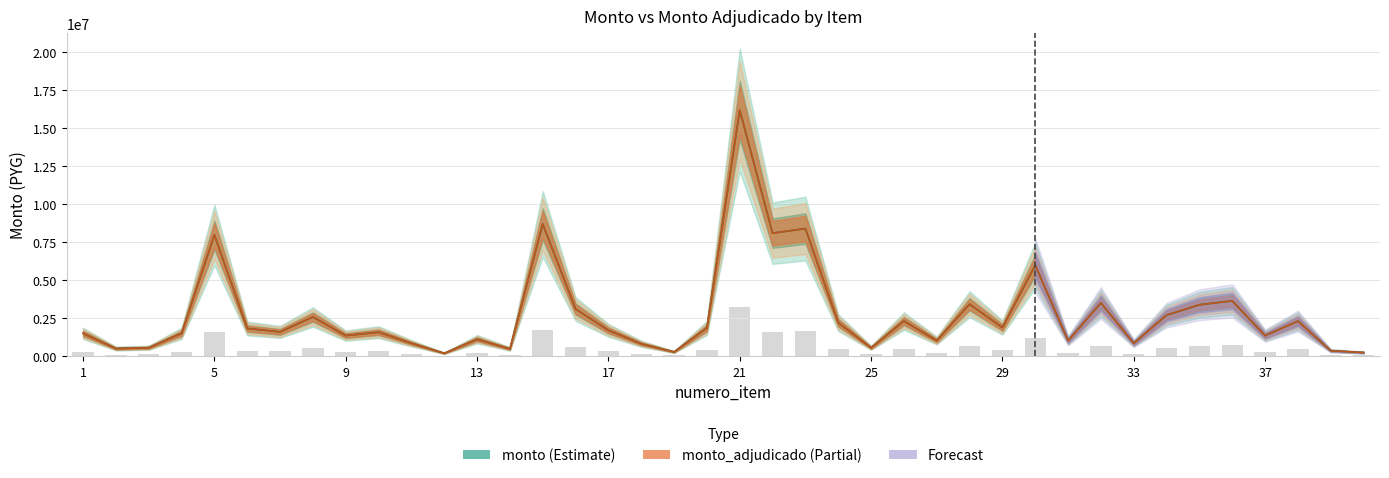

The monto_adjudicado series shows 2410620 at 7. True or false?

False